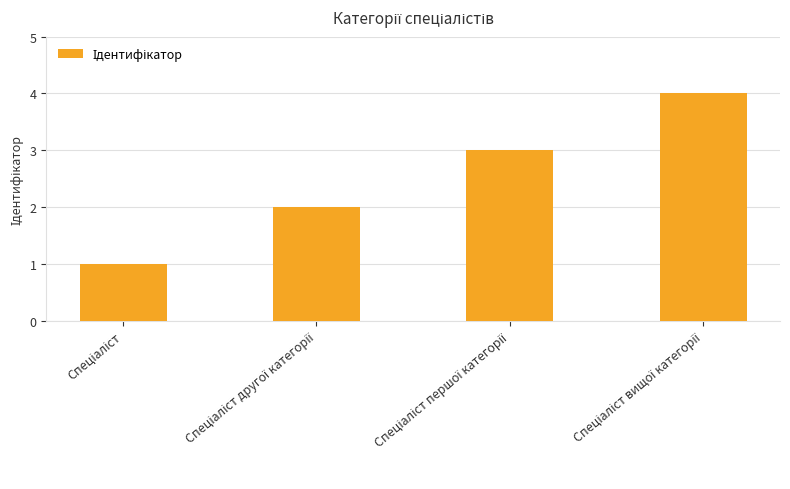

How many distinct data groups are displayed?

1